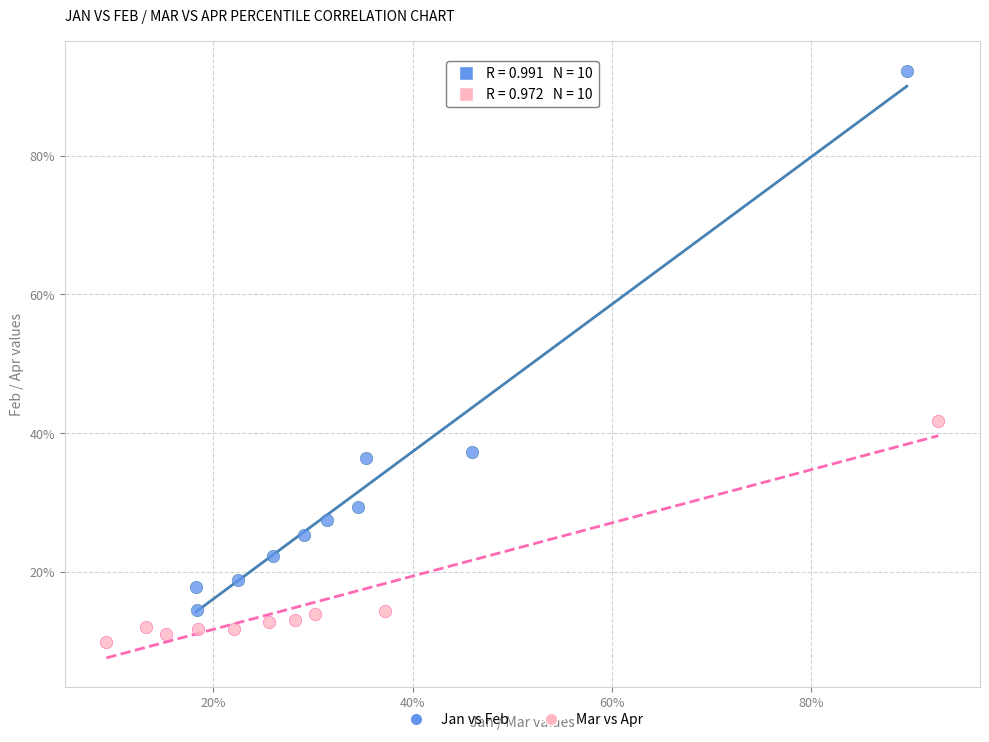

What are all the series names shown in the legend?

Jan vs Feb, Mar vs Apr